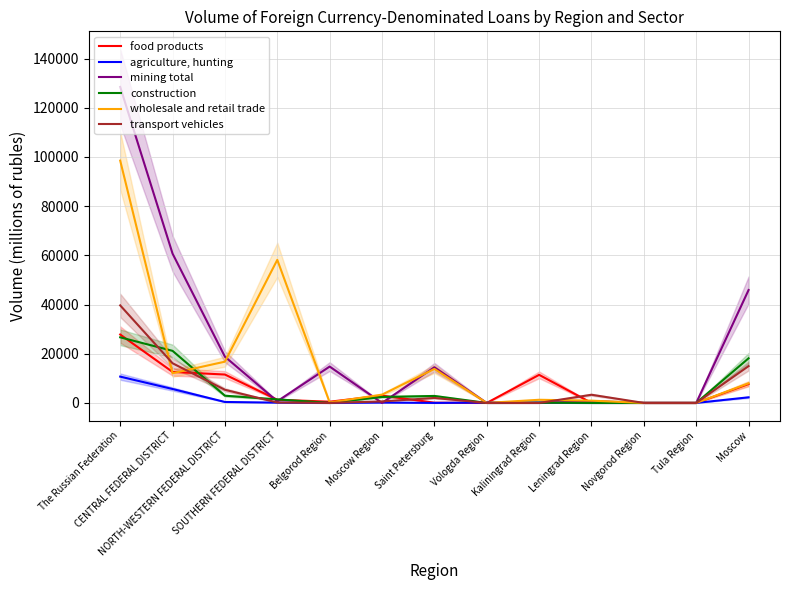

Reading left to right, extract all data points from this chart.

food products: 27803	12598	11541	1298	497	2977	97	0	11416	28	0	0	7675
agriculture, hunting: 10693	5661	389	111	0	139	8	138	135	0	8	0	2283
mining total: 128451	60692	18790	686	14781	0	14496	0	0	760	0	0	45907
construction: 26672	21167	2935	1444	0	2427	2835	0	99	0	0	0	18143
wholesale and retail trade: 98499	12065	16773	58153	198	3366	13827	0	1279	925	0	0	7964
transport vehicles: 39649	16126	5341	178	0	617	2018	0	0	3323	0	0	14975